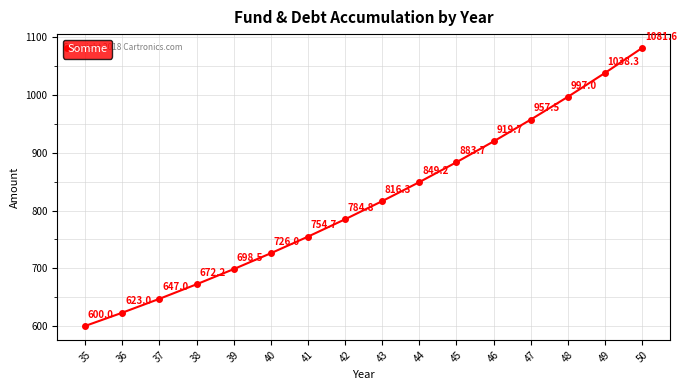

True or false: the data shows 623.0 at 36.

True